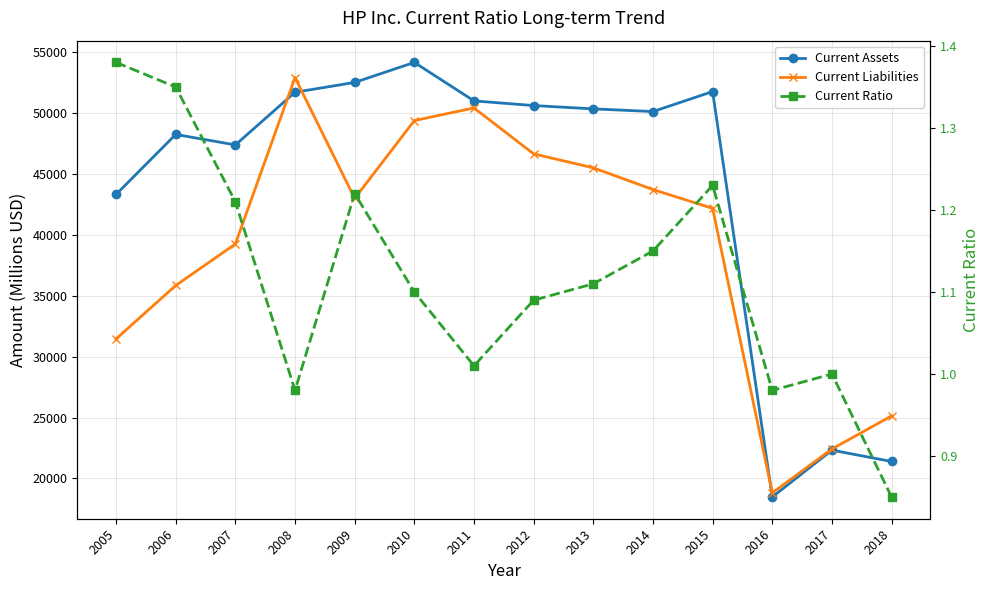

True or false: Current Assets has more than 2 points higher than both neighbors.

True